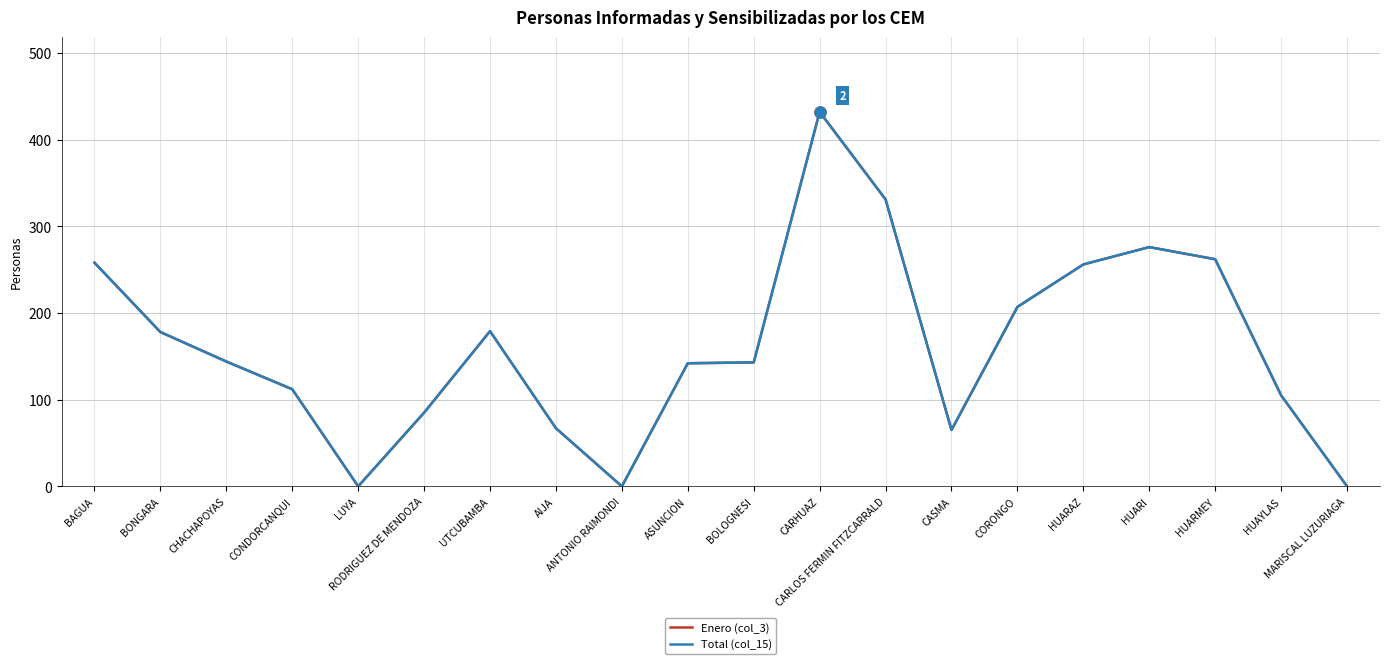

How many lines are shown in the chart?

2